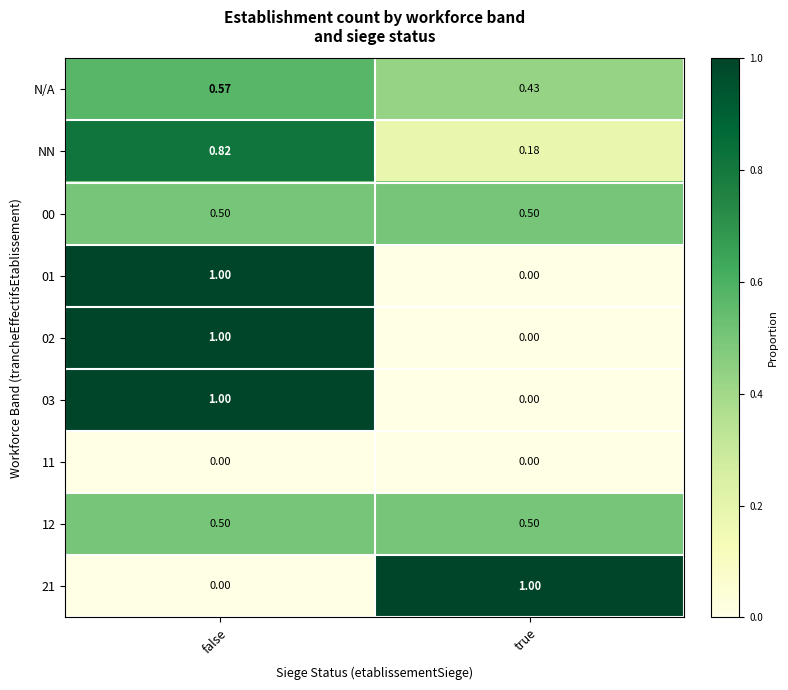

At which category is the sum across all series the highest?

false